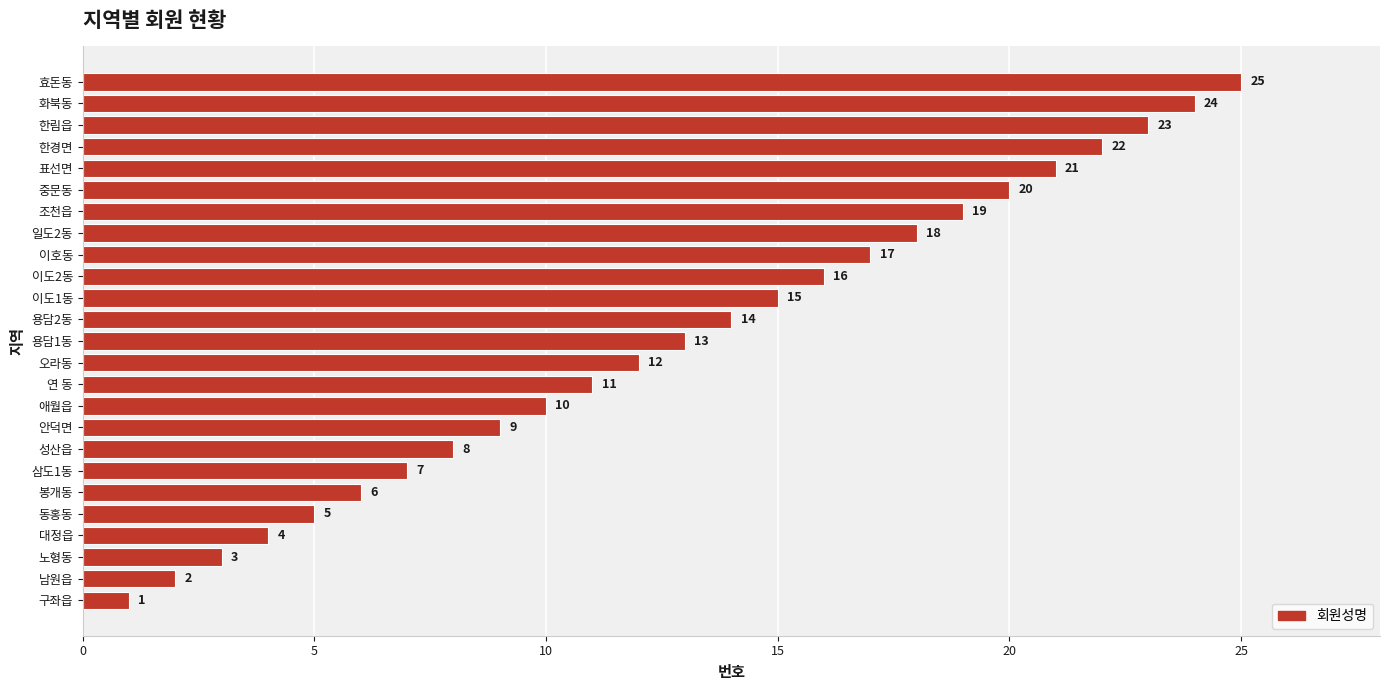

How many values are below 13?

12